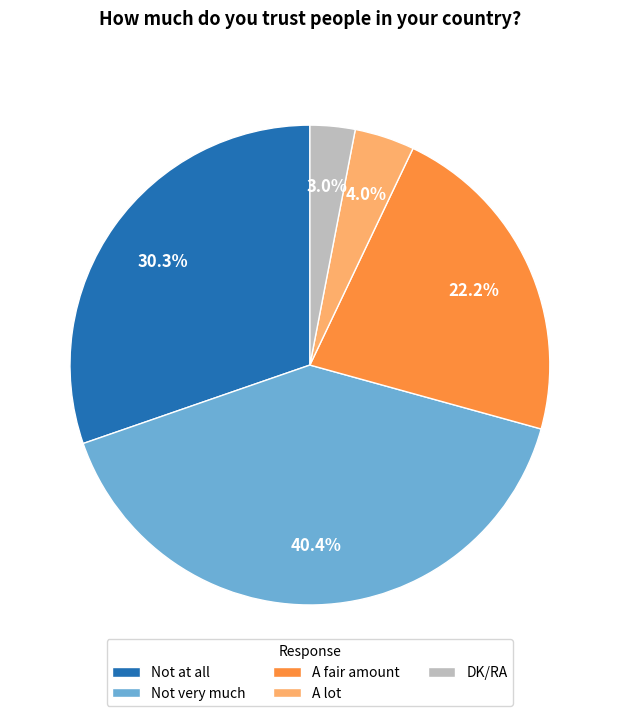

What percentage is the Not at all slice, to the nearest percent?

30%